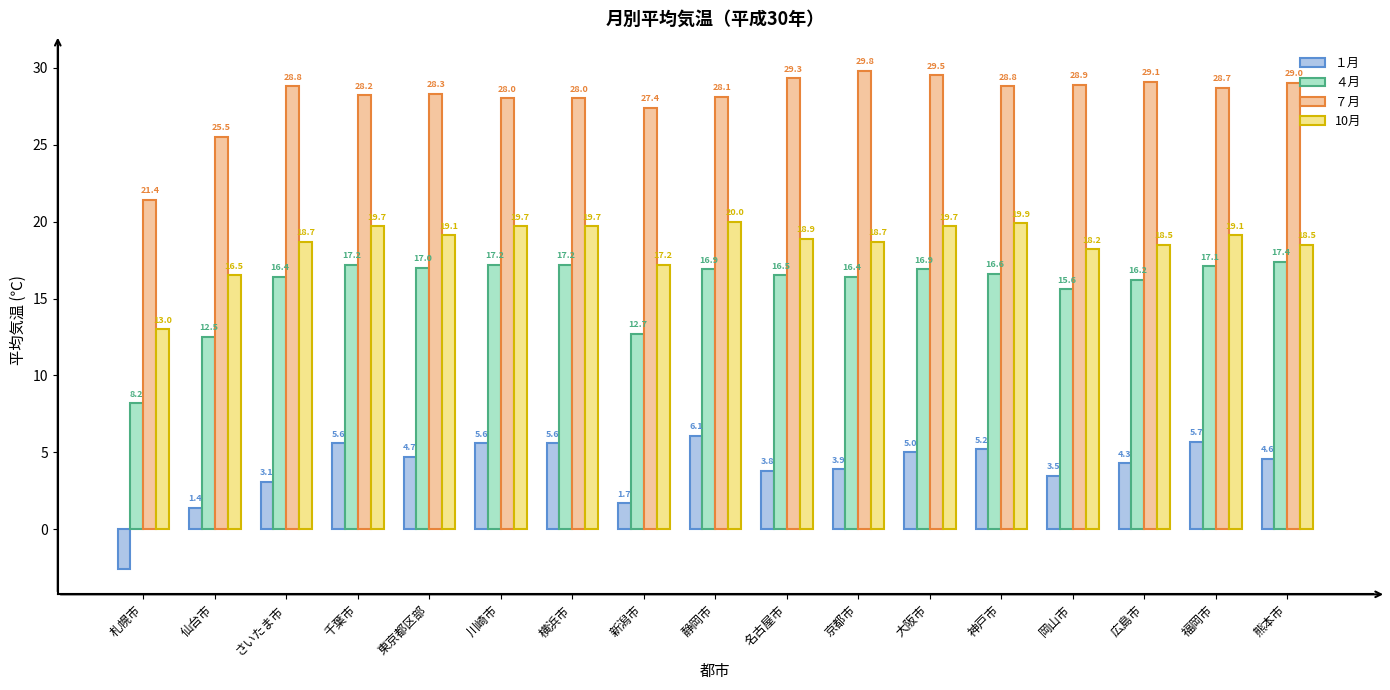

How many series are shown in this chart?

4